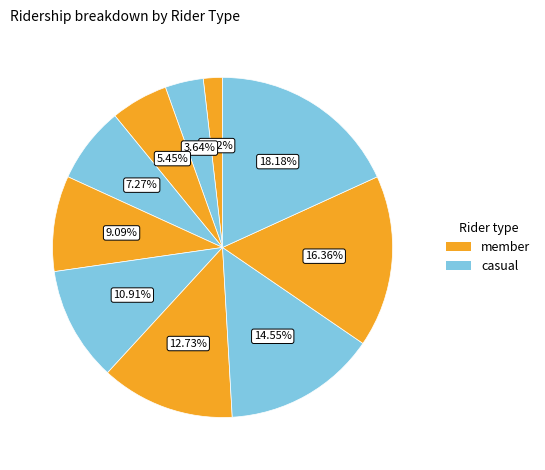

How many segments does this pie chart have?

10